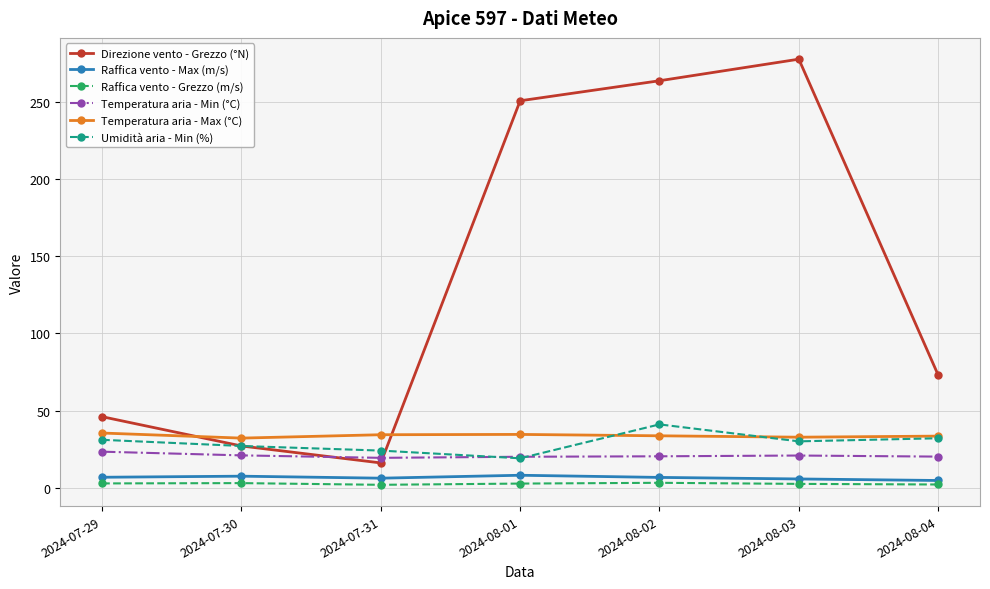

What is the label of the 1st point from the right?

2024-08-04